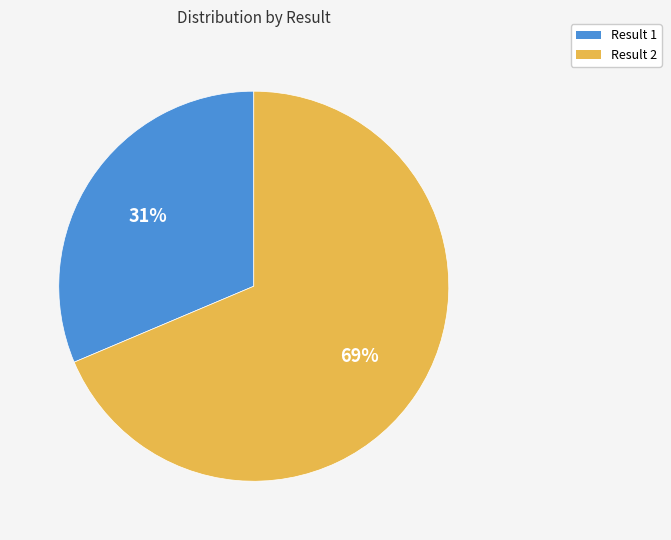

How many slices are in this pie chart?

2